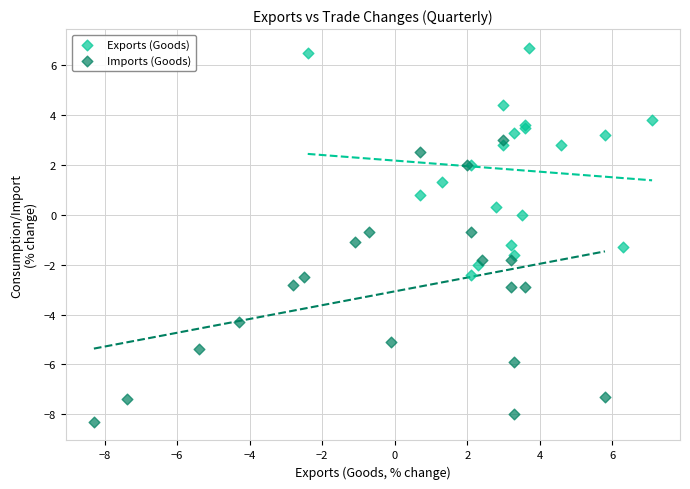

Which series contains the lowest Y value?

Imports (Goods)